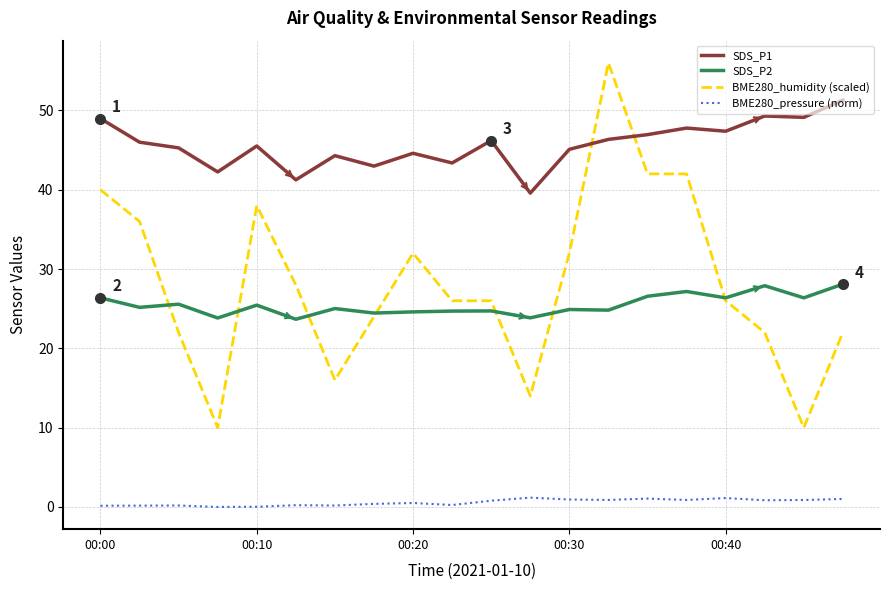

List the series in order of their peak value, lowest first.

BME280_pressure (norm), SDS_P2, SDS_P1, BME280_humidity (scaled)